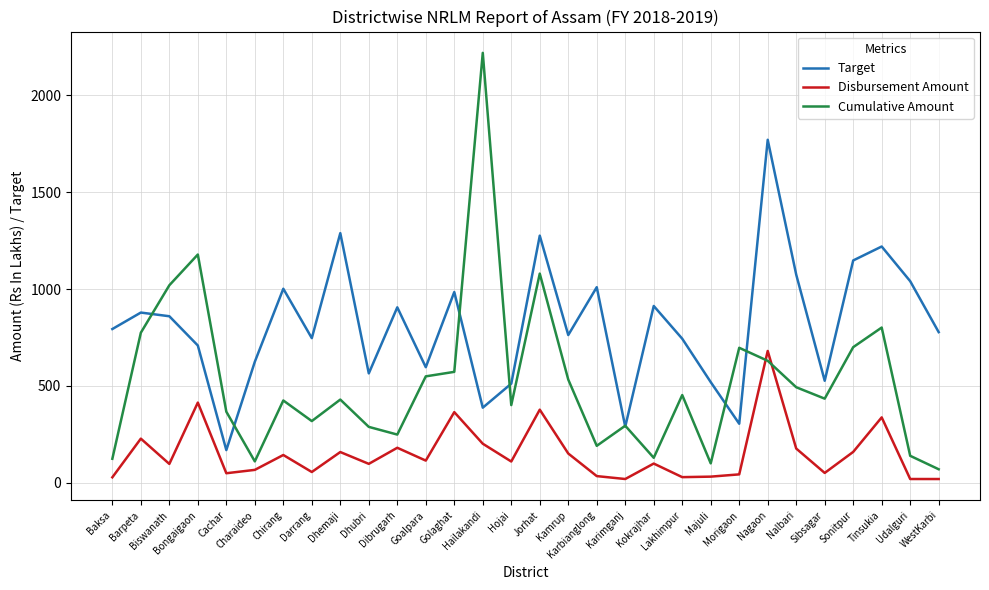

List the series in order of their overall mean, lowest first.

Disbursement Amount, Cumulative Amount, Target